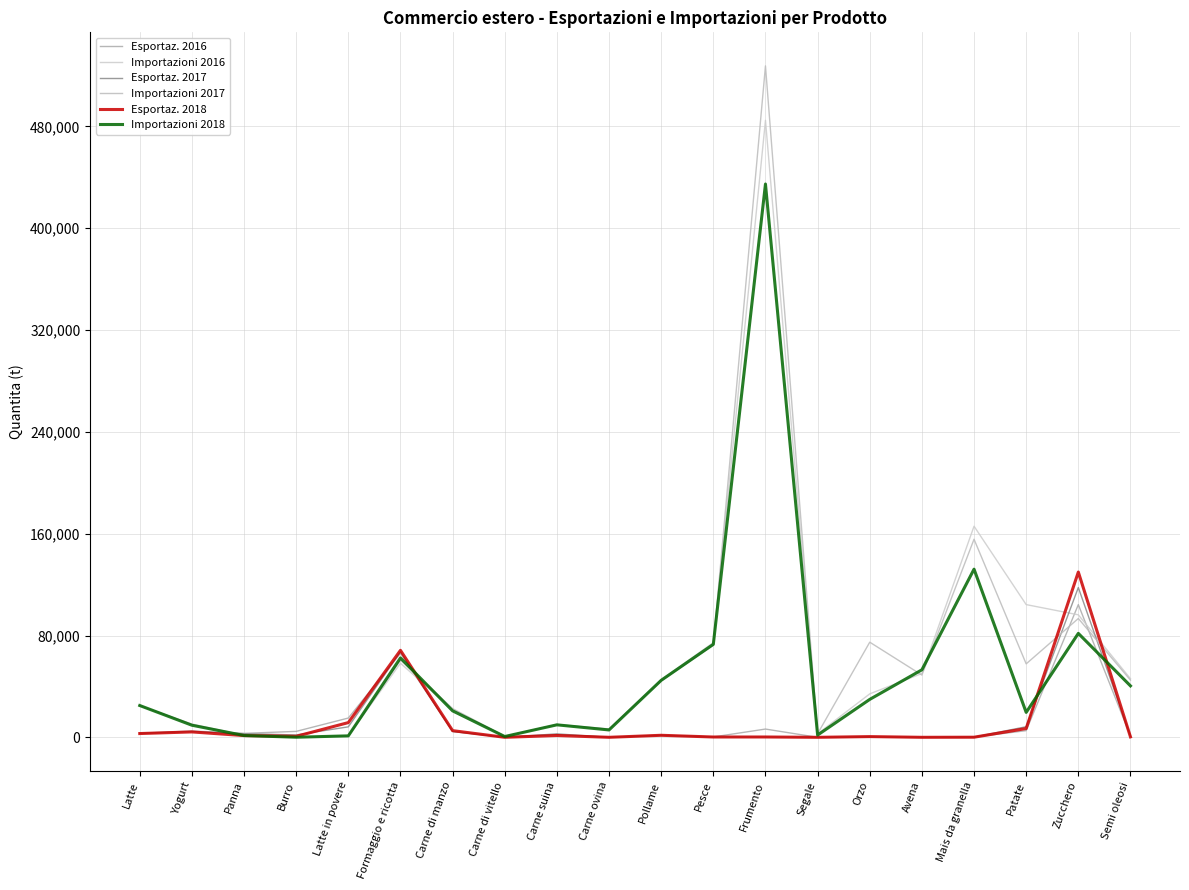

Is it true that Esportaz. 2017 equals 1865 at Burro?

True